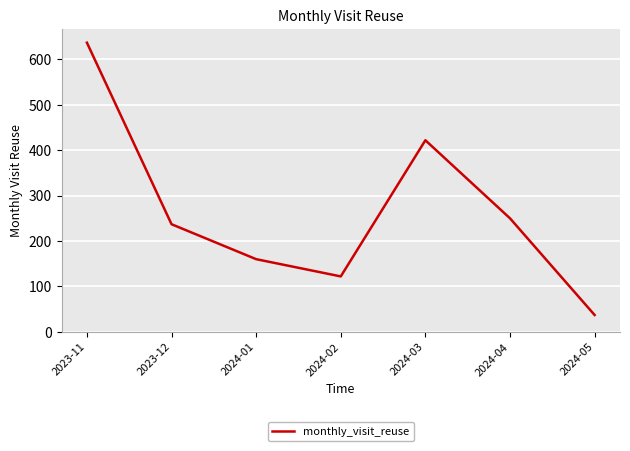

List the labels in order of value, smallest first.

2024-05, 2024-02, 2024-01, 2023-12, 2024-04, 2024-03, 2023-11